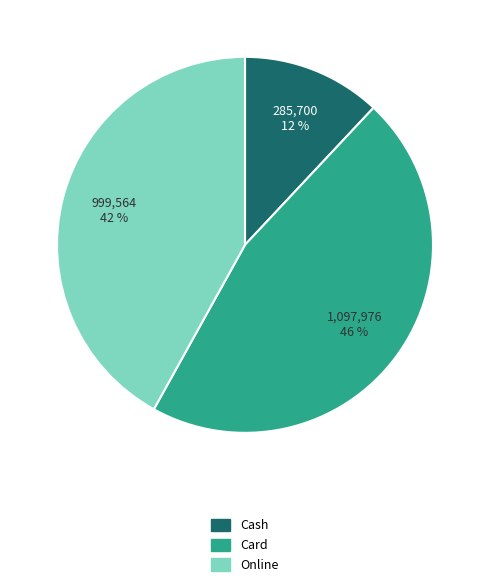

Which slice is the largest?

Card